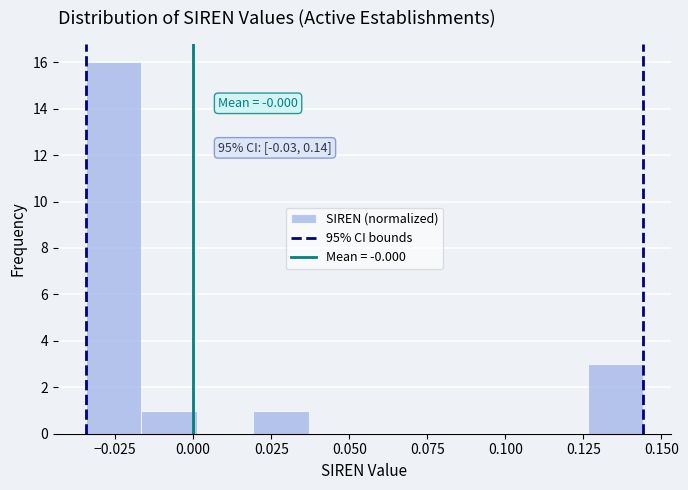

Read against the x-axis, roughly where is the centre of the tallest bar?

-0.025